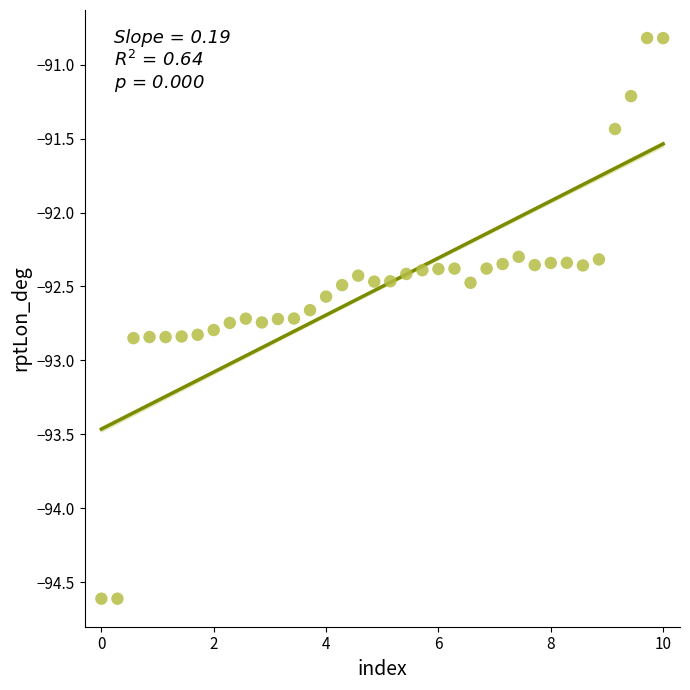

What is the range of Y values (max minus min)?

3.8